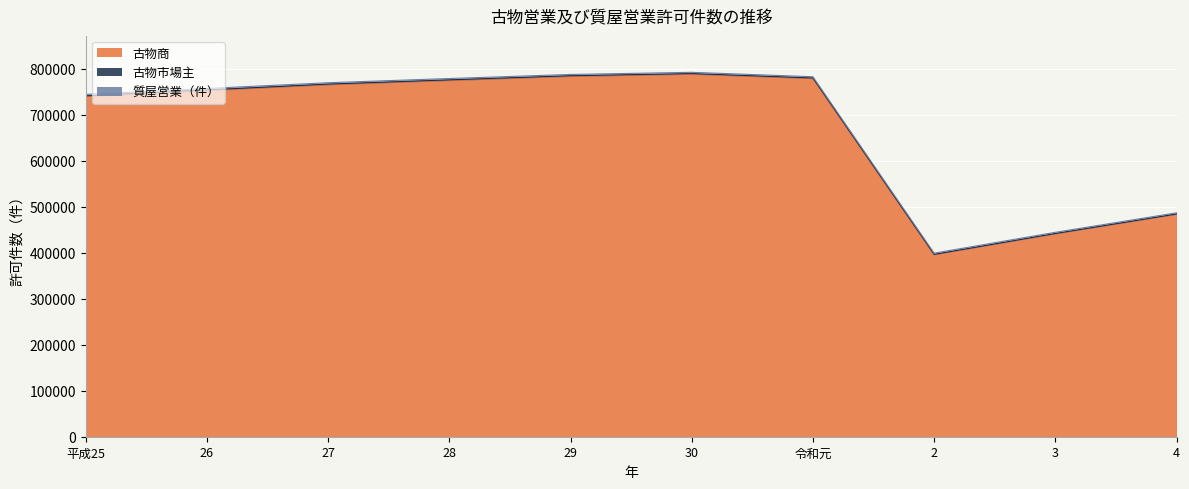

In 古物市場主, how many points are lower than both neighbors (excluding endpoints)?

1